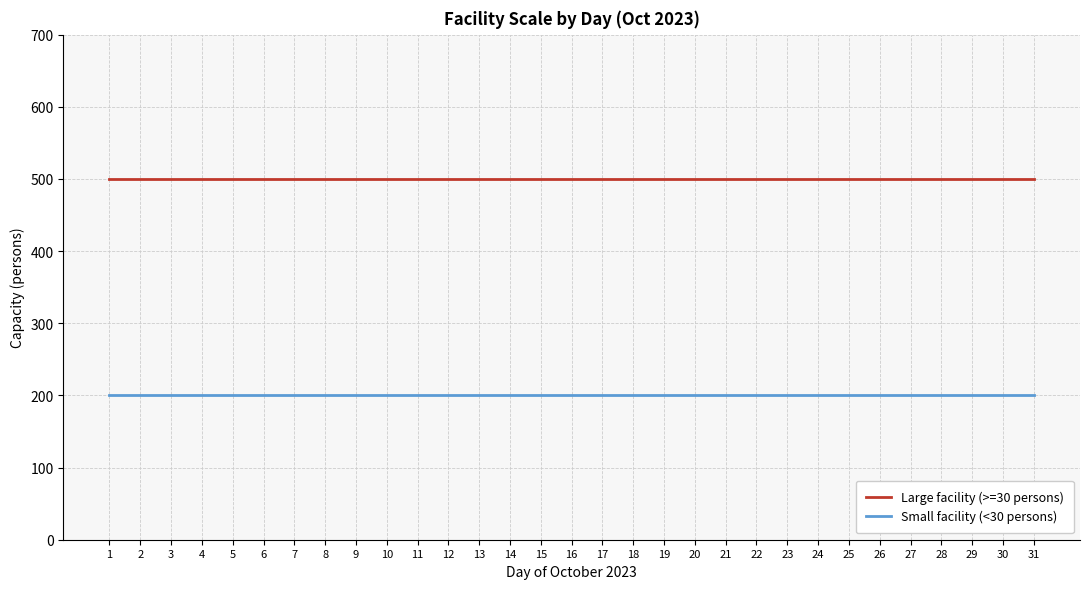

What is the greatest value displayed?

500